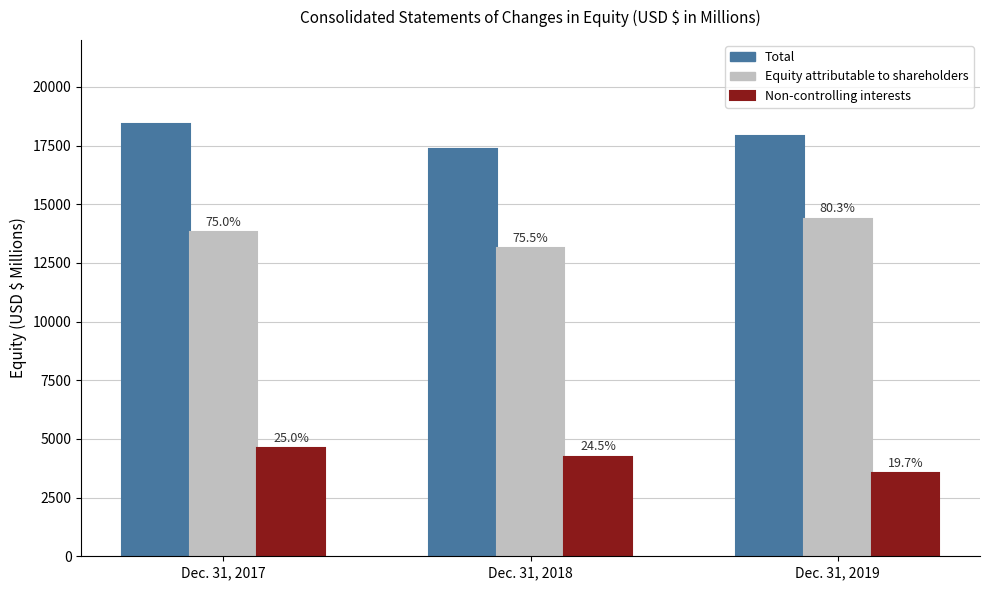

What are all the series names shown in the legend?

Total, Equity attributable to shareholders, Non-controlling interests